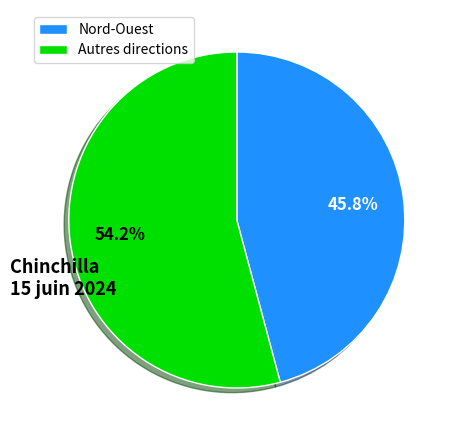

Which category accounts for the majority?

Autres directions